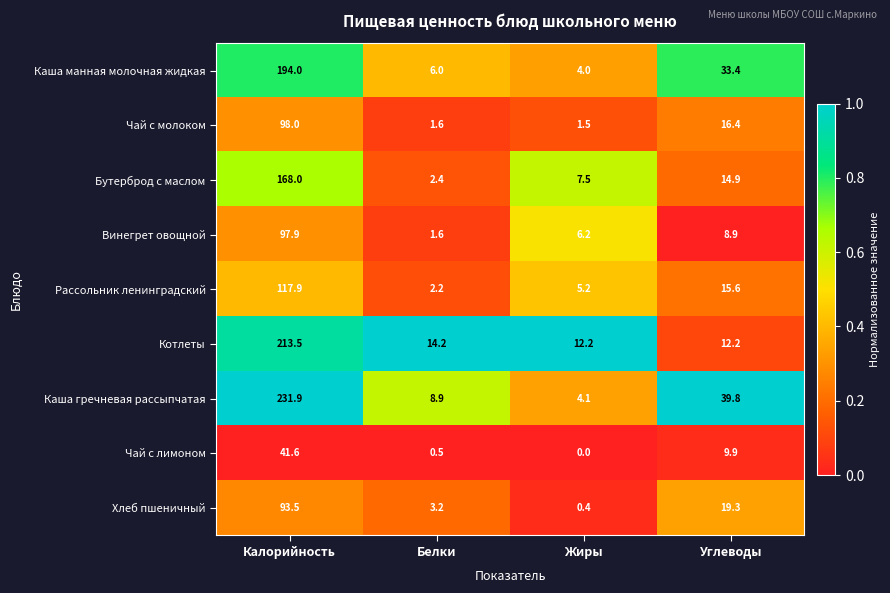

Is it true that Котлеты equals 12.2 at Жиры?

True